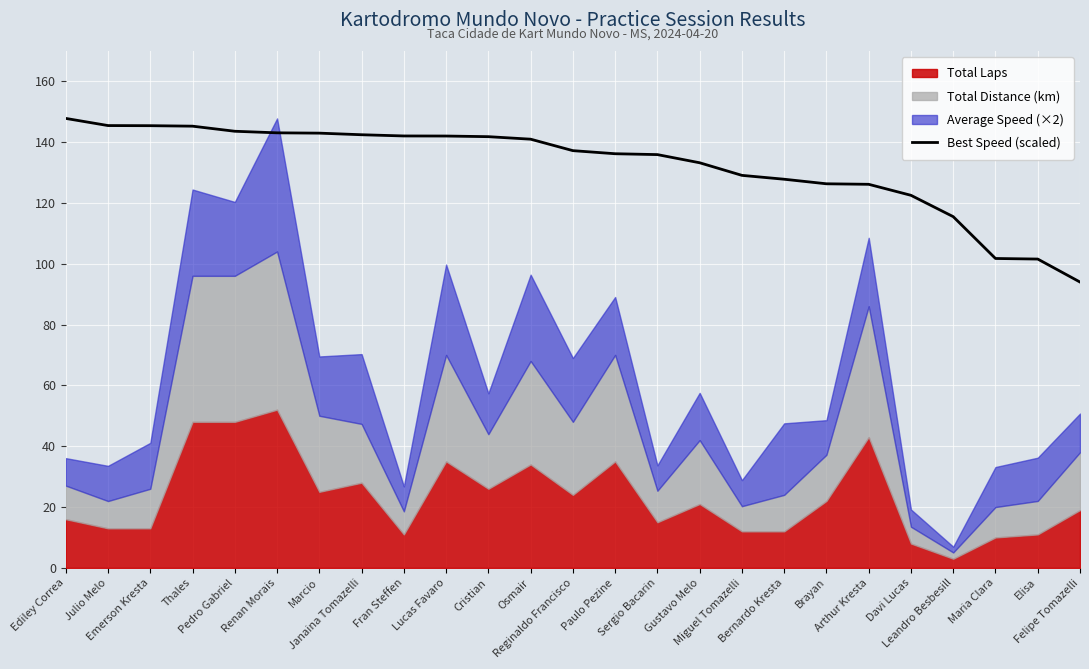

What is the difference between the second highest and second lowest values?

43.9